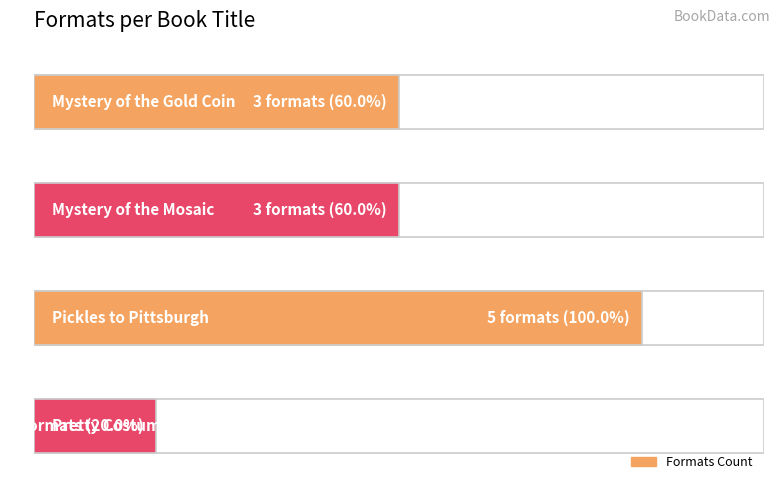

The value at Mystery of the Mosaic is 5. True or false?

False